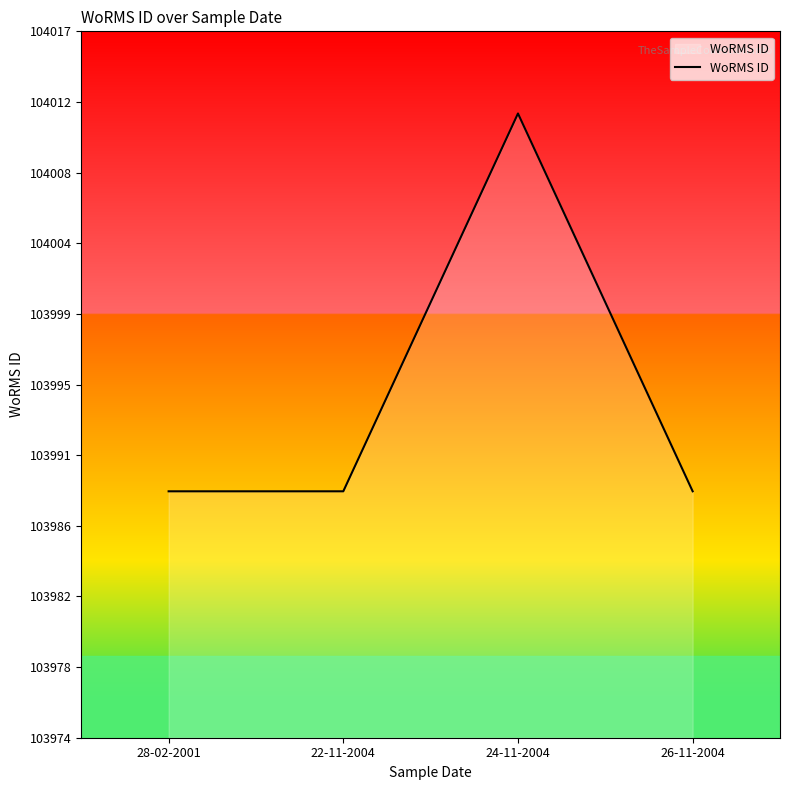

Reading right to left, extract all data points from this chart.

103989	104012	103989	103989